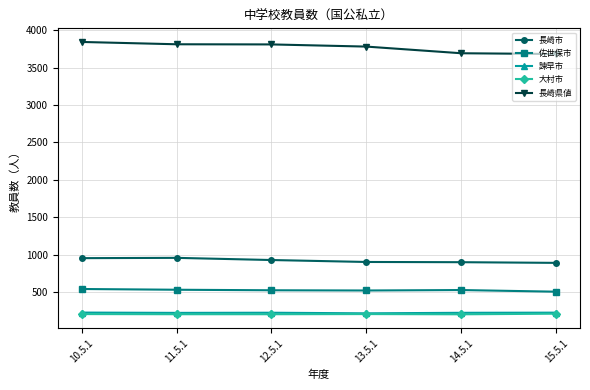

What is the label of the 1st point from the left?

10.5.1